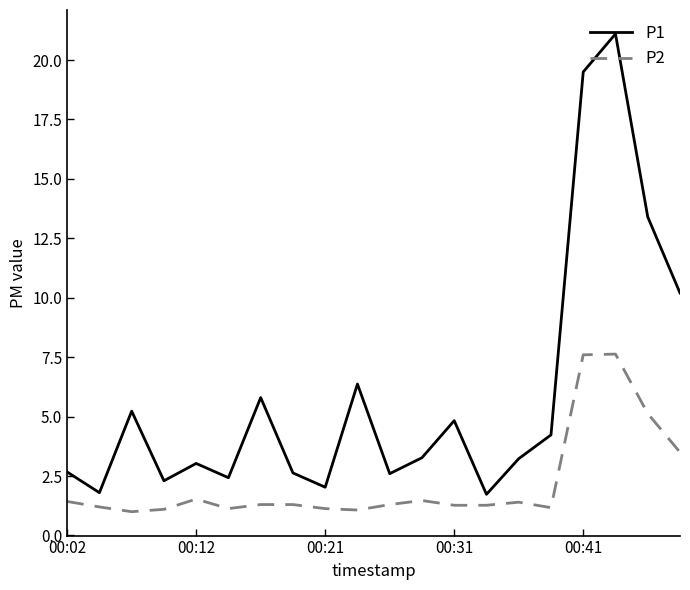

List the series in order of their overall mean, lowest first.

P2, P1